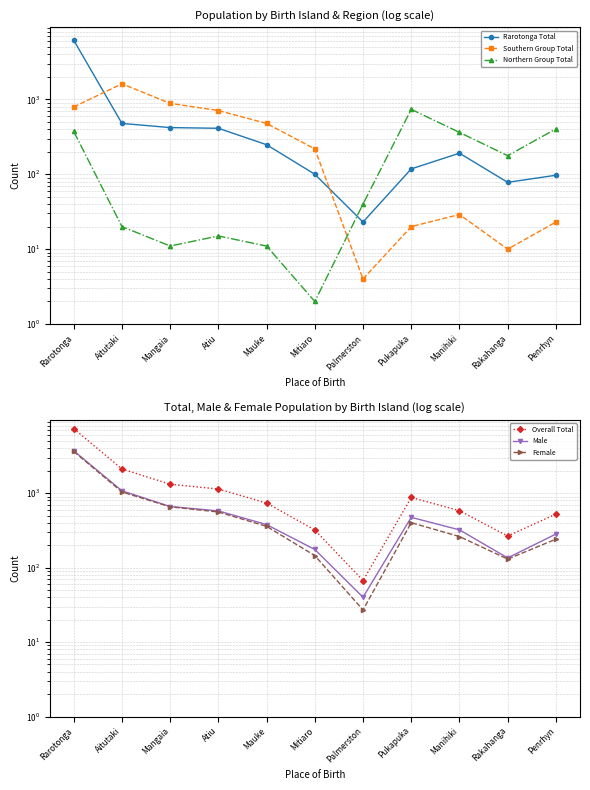

What are all the series names shown in the legend?

Rarotonga Total, Southern Group Total, Northern Group Total, Overall Total, Male, Female